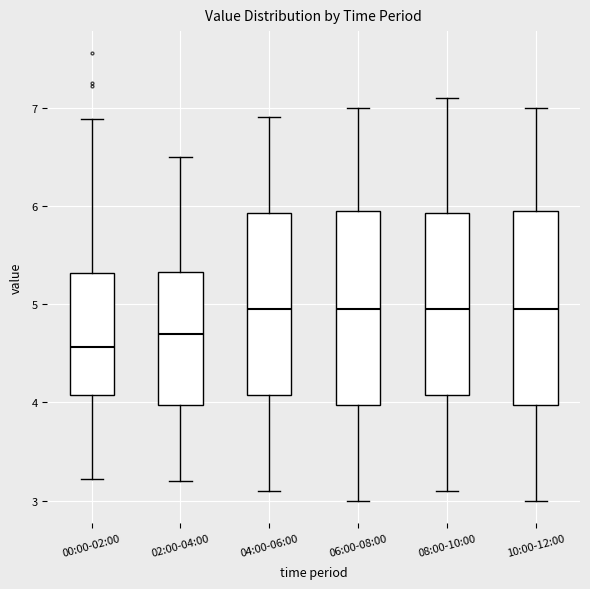

Reading left to right, transcribe this box plot: for each box, give where its median line is, the range the box spans, and where its two whiskers end, as read against the y-axis. The values are not printed on the chart, so give them approximately, as read against the axis.

00:00-02:00: median 4.6, box 4.1 to 5.3, whiskers 3.2 to 6.9
02:00-04:00: median 4.7, box 4.0 to 5.3, whiskers 3.2 to 6.5
04:00-06:00: median 5.0, box 4.1 to 5.9, whiskers 3.1 to 6.9
06:00-08:00: median 5.0, box 4.0 to 6.0, whiskers 3.0 to 7.0
08:00-10:00: median 5.0, box 4.1 to 5.9, whiskers 3.1 to 7.1
10:00-12:00: median 5.0, box 4.0 to 6.0, whiskers 3.0 to 7.0